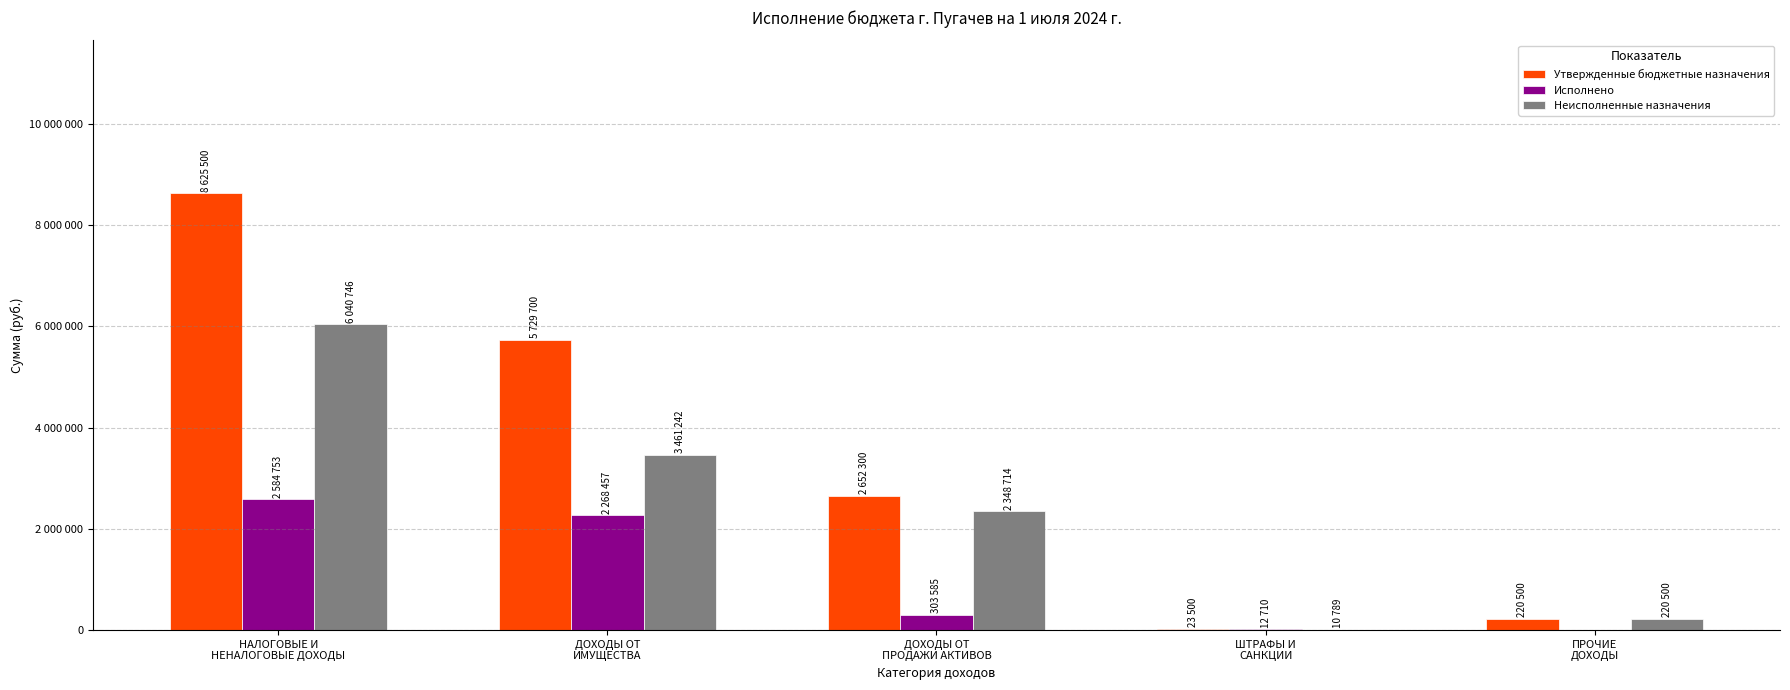

What is the difference between the second highest and second lowest values in the Утвержденные бюджетные назначения series?

5509200.0